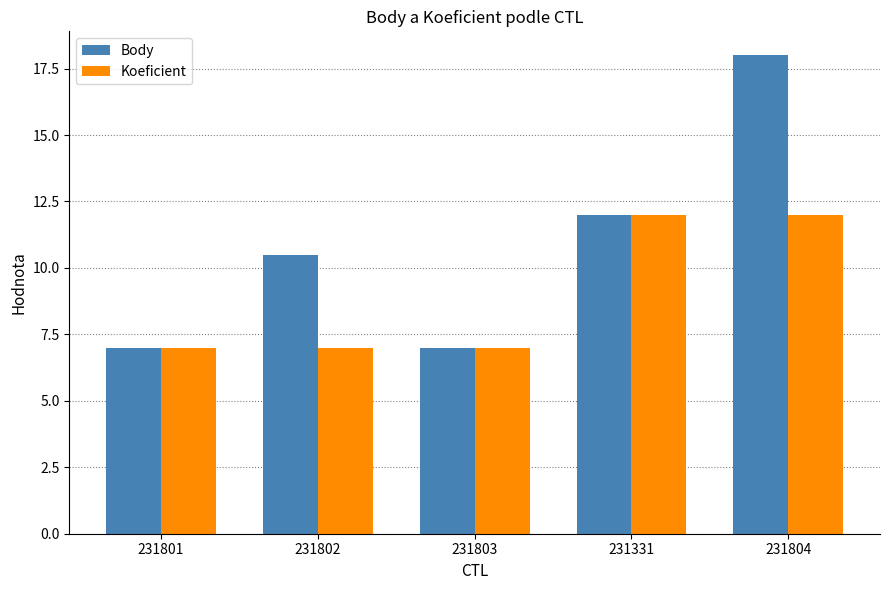

What is the maximum value for Body?

18.0